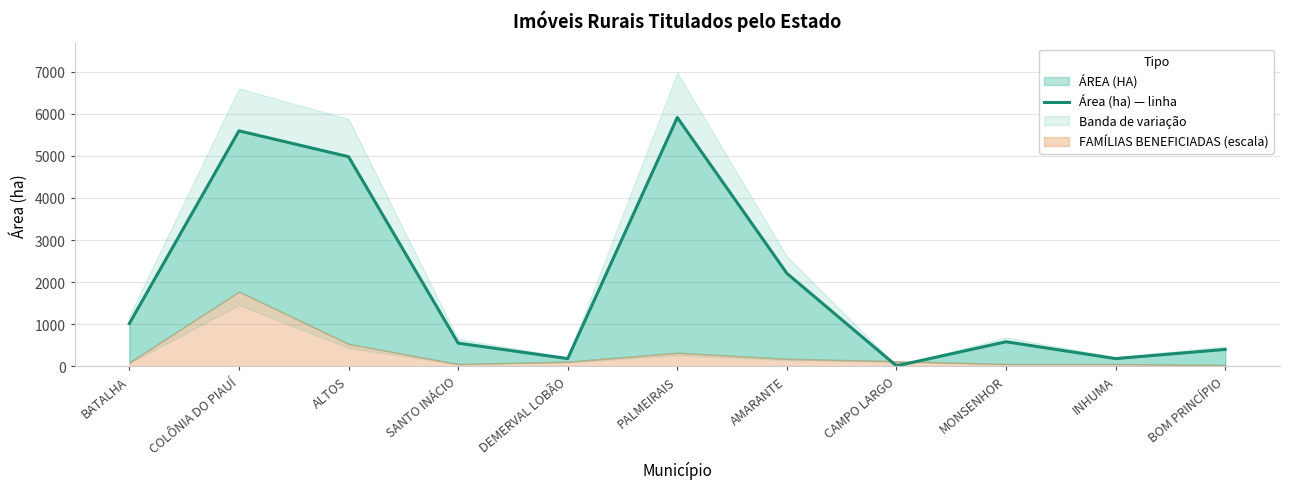

Which label corresponds to the smallest value in the chart?

CAMPO LARGO